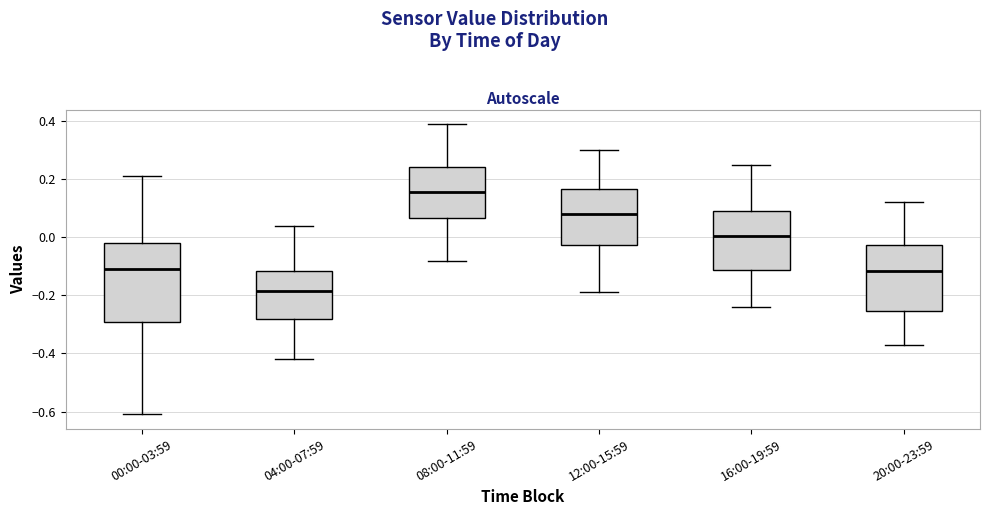

Reading left to right, transcribe this box plot: for each box, give where its median line is, the range the box spans, and where its two whiskers end, as read against the y-axis. The values are not printed on the chart, so give them approximately, as read against the axis.

00:00-03:59: median -0.10, box -0.28 to -0.02, whiskers -0.60 to 0.22
04:00-07:59: median -0.18, box -0.28 to -0.12, whiskers -0.42 to 0.04
08:00-11:59: median 0.16, box 0.06 to 0.24, whiskers -0.08 to 0.40
12:00-15:59: median 0.08, box -0.02 to 0.16, whiskers -0.18 to 0.30
16:00-19:59: median 0.00, box -0.12 to 0.10, whiskers -0.24 to 0.26
20:00-23:59: median -0.12, box -0.26 to -0.02, whiskers -0.36 to 0.12